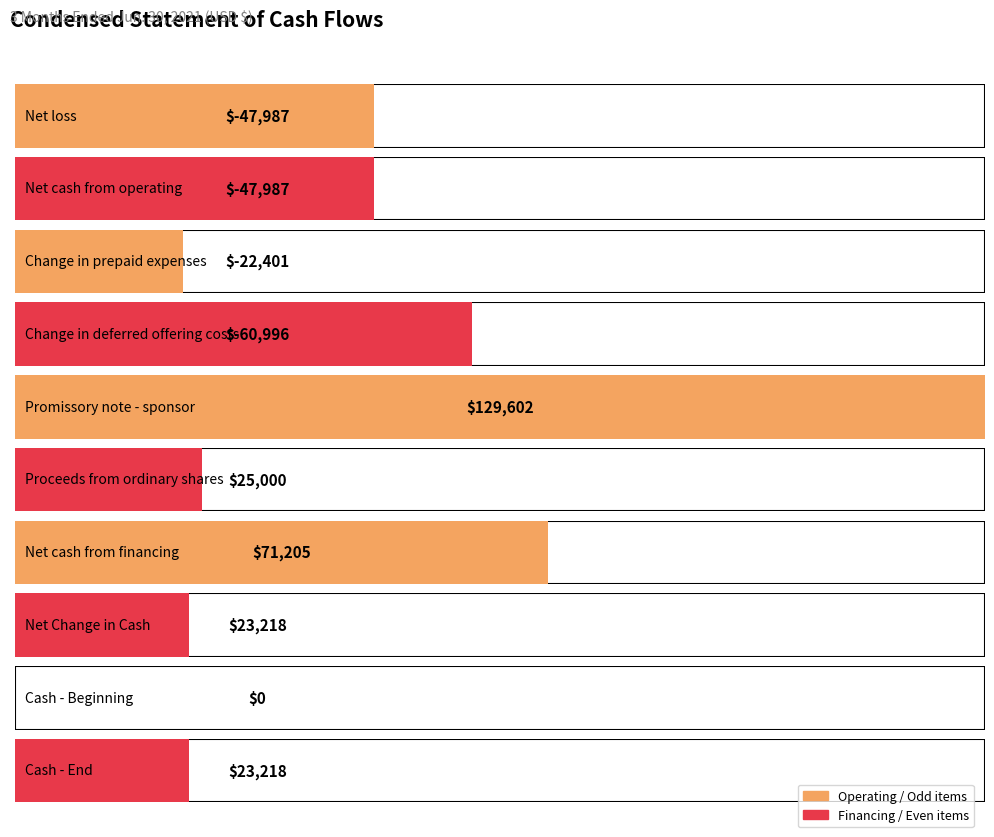

List the labels in order of value, largest first.

Promissory note - sponsor, Net cash from financing, Proceeds from ordinary shares, Net Change in Cash, Cash - End, Cash - Beginning, Change in prepaid expenses, Net loss, Net cash from operating, Change in deferred offering costs